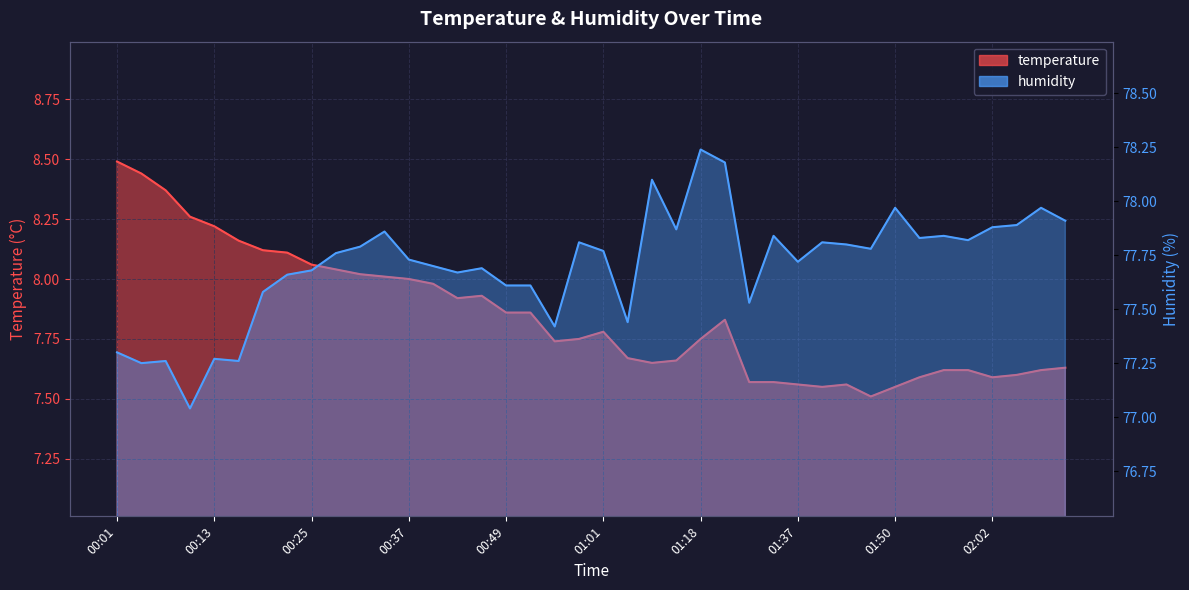

What is the value of the humidity point at the 20th from the left?

77.8